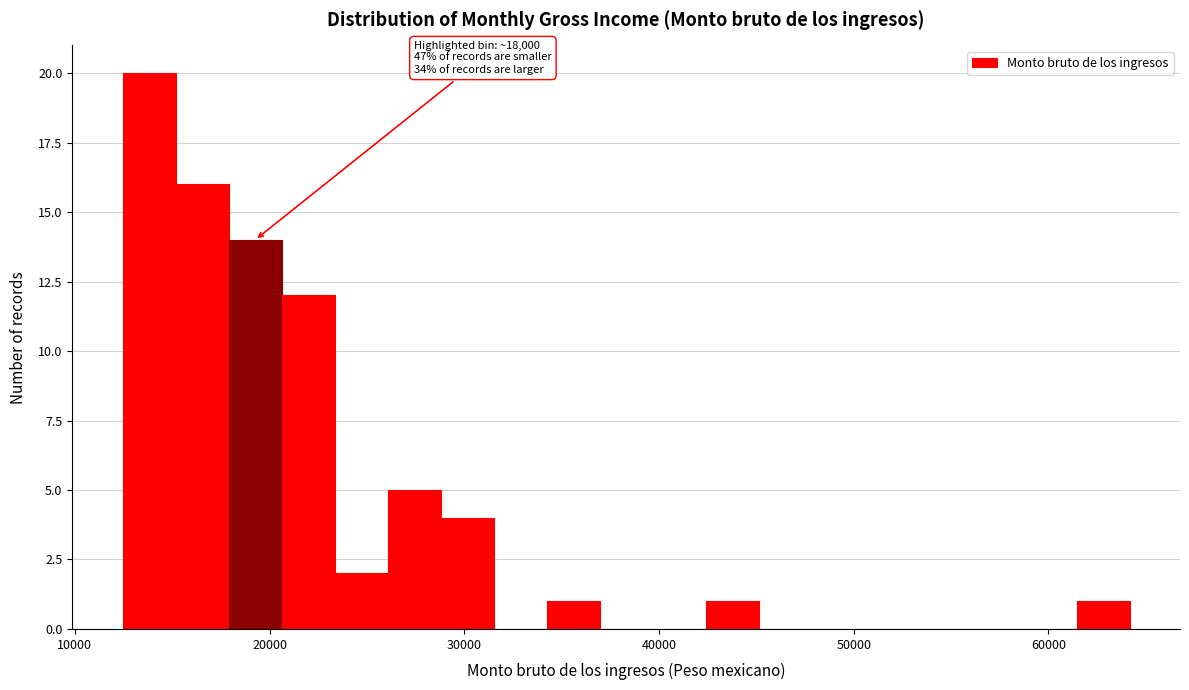

Read against the x-axis, roughly where is the centre of the tallest bar?

14000